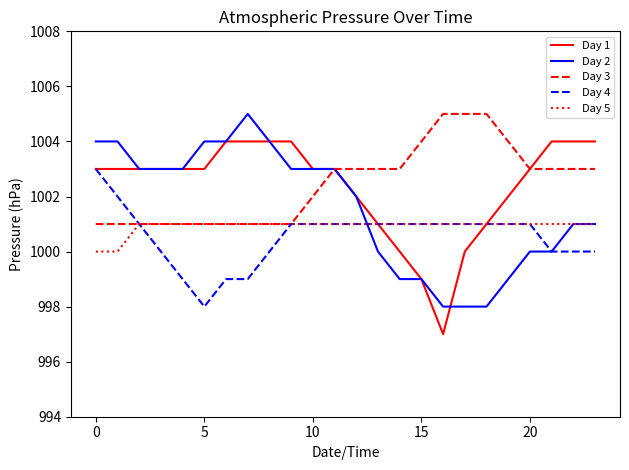

How many lines are shown in the chart?

5